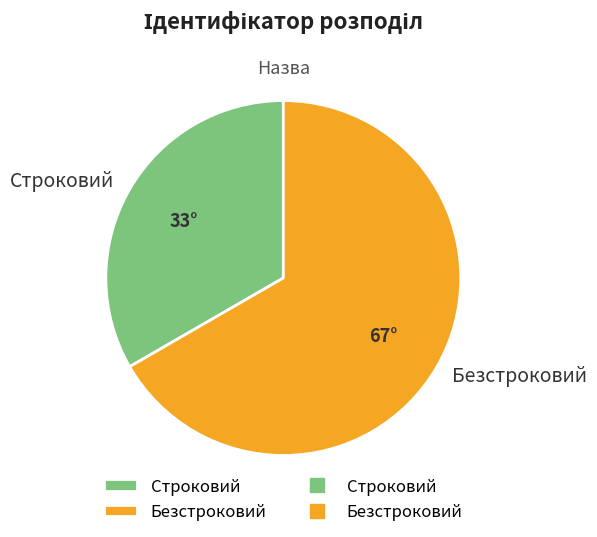

Is the sum of Строковий and Безстроковий greater than half?

Yes